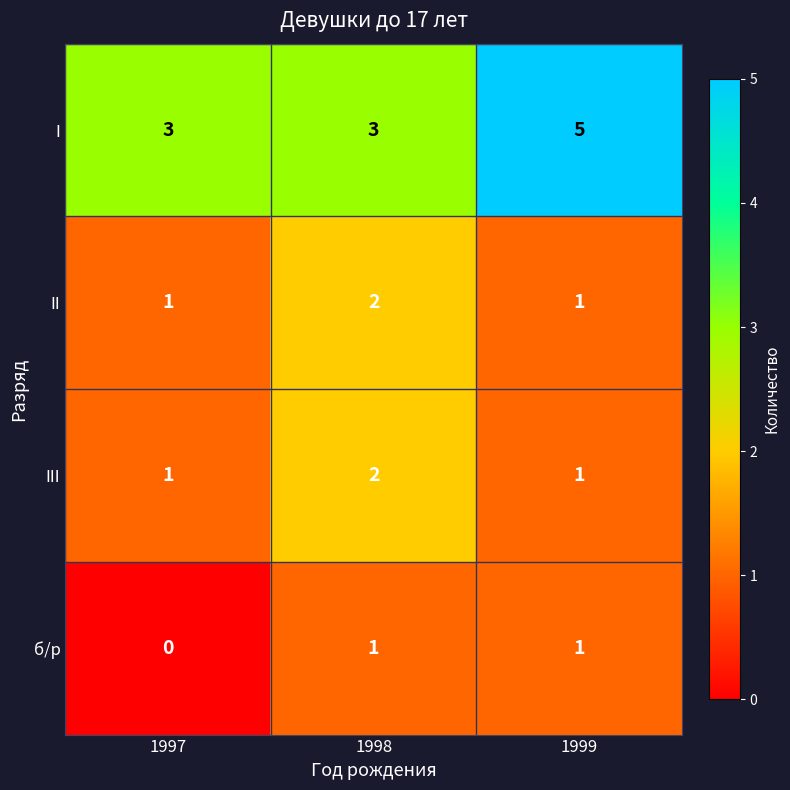

What is the greatest value displayed?

5